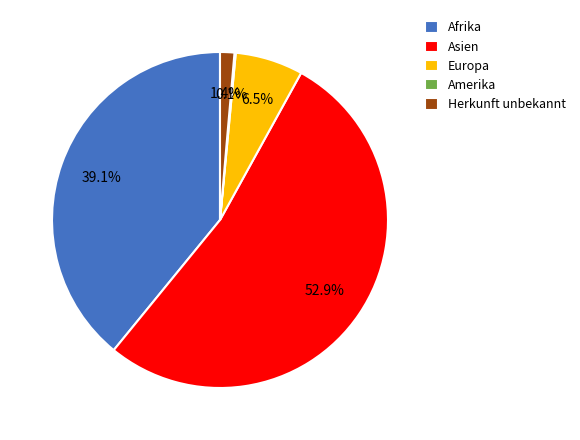

To the nearest percent, what is the average slice percentage?

20%